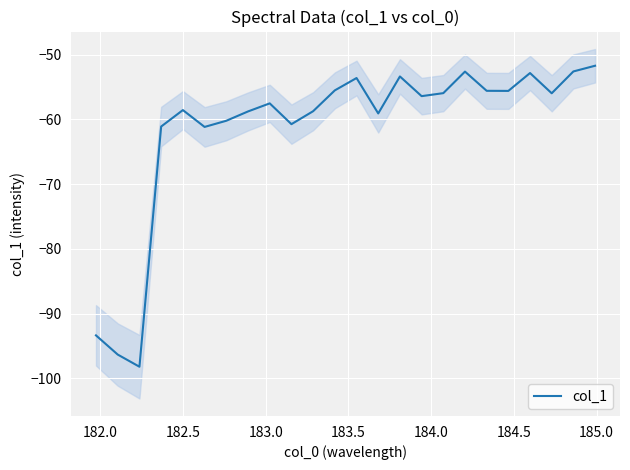

What is the highest value of the col_1 series?

-51.7